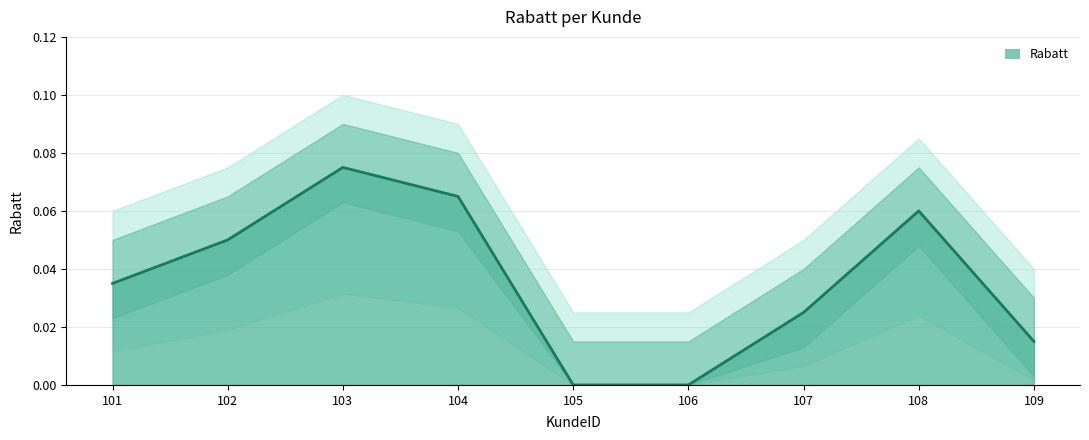

Where is the data nearest to the value 0?

105